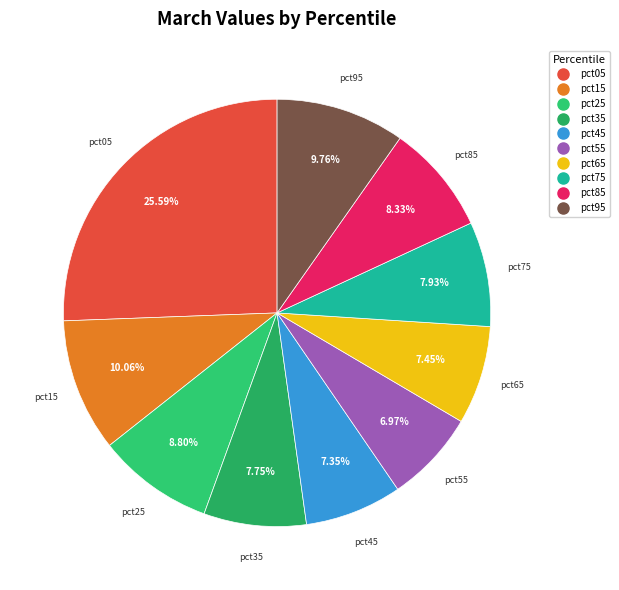

Which has a higher value, pct25 or pct35?

pct25